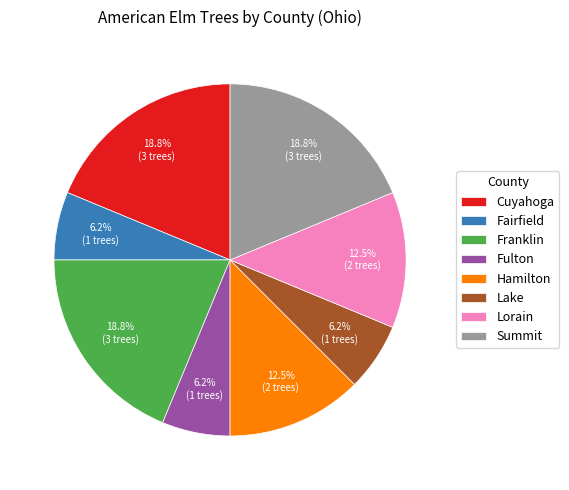

Which has a higher value, Fairfield or Franklin?

Franklin